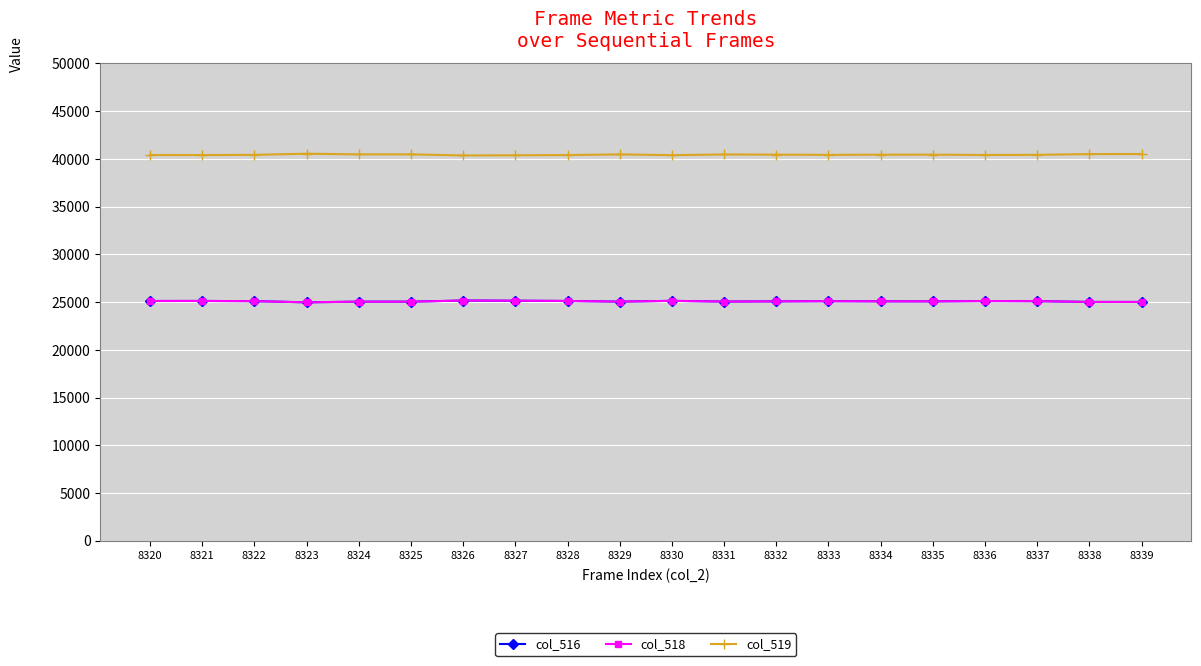

Does the chart have visible grid lines?

Yes